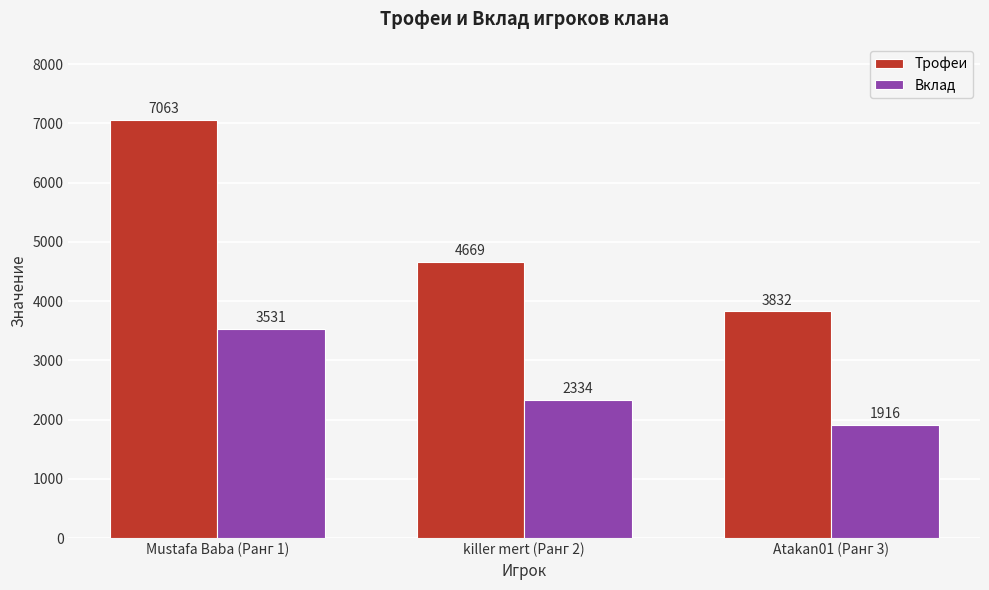

How many values in the Трофеи series are below 4669?

1